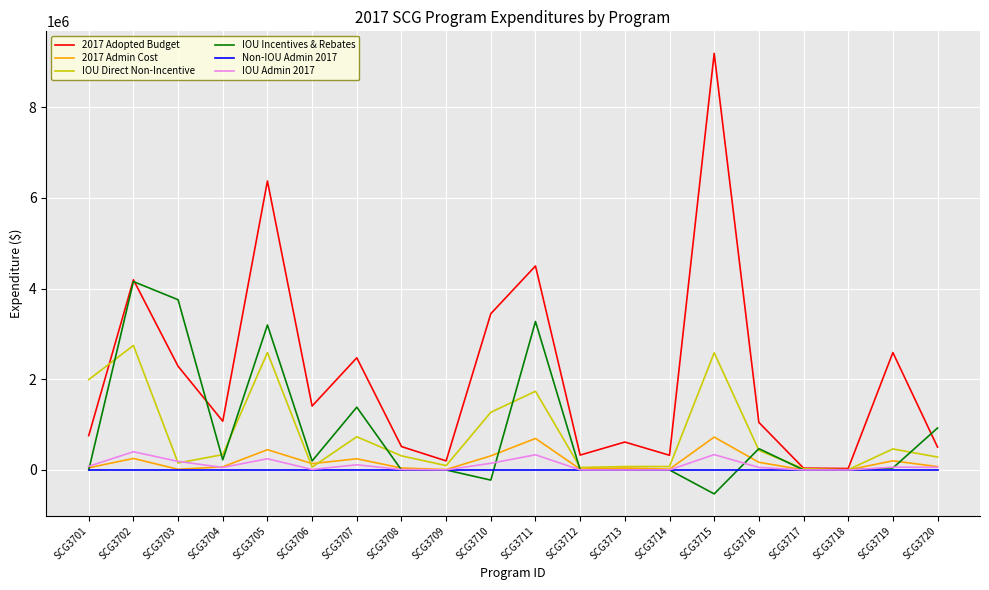

What is the difference between the maximum and minimum values in the 2017 Adopted Budget series?

9152679.9